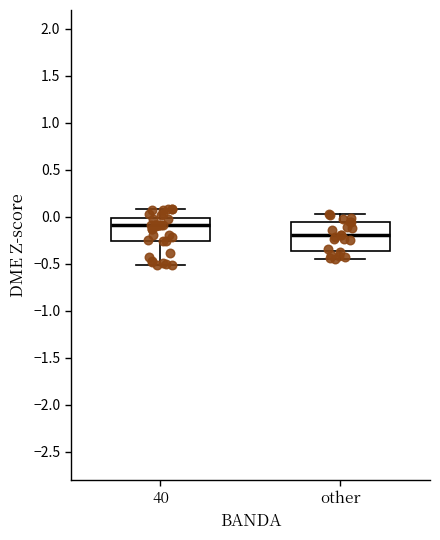

Reading left to right, read every box against the y-axis: the position of its median line, the range the box covers, and the ends of its whiskers. The values are not printed on the chart, so give them approximately, as read against the axis.

40: median -0.10, box -0.25 to 0.00, whiskers -0.50 to 0.10
other: median -0.20, box -0.35 to -0.05, whiskers -0.45 to 0.05